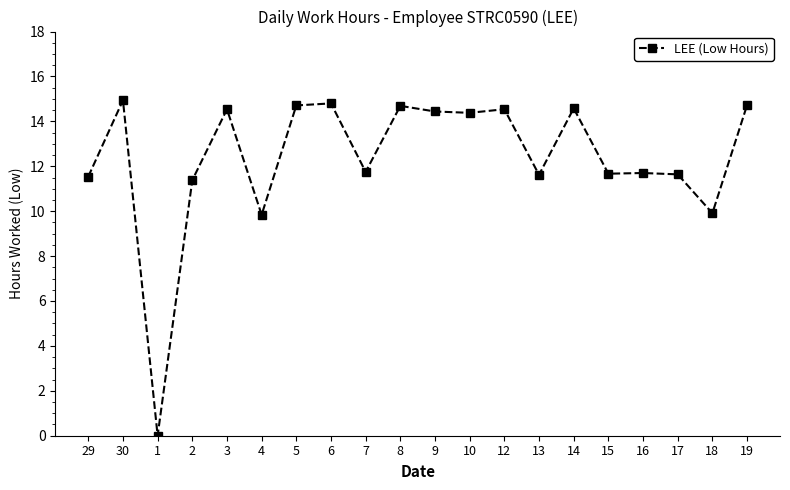

Is it true that the value at 6 is 14.8?

True